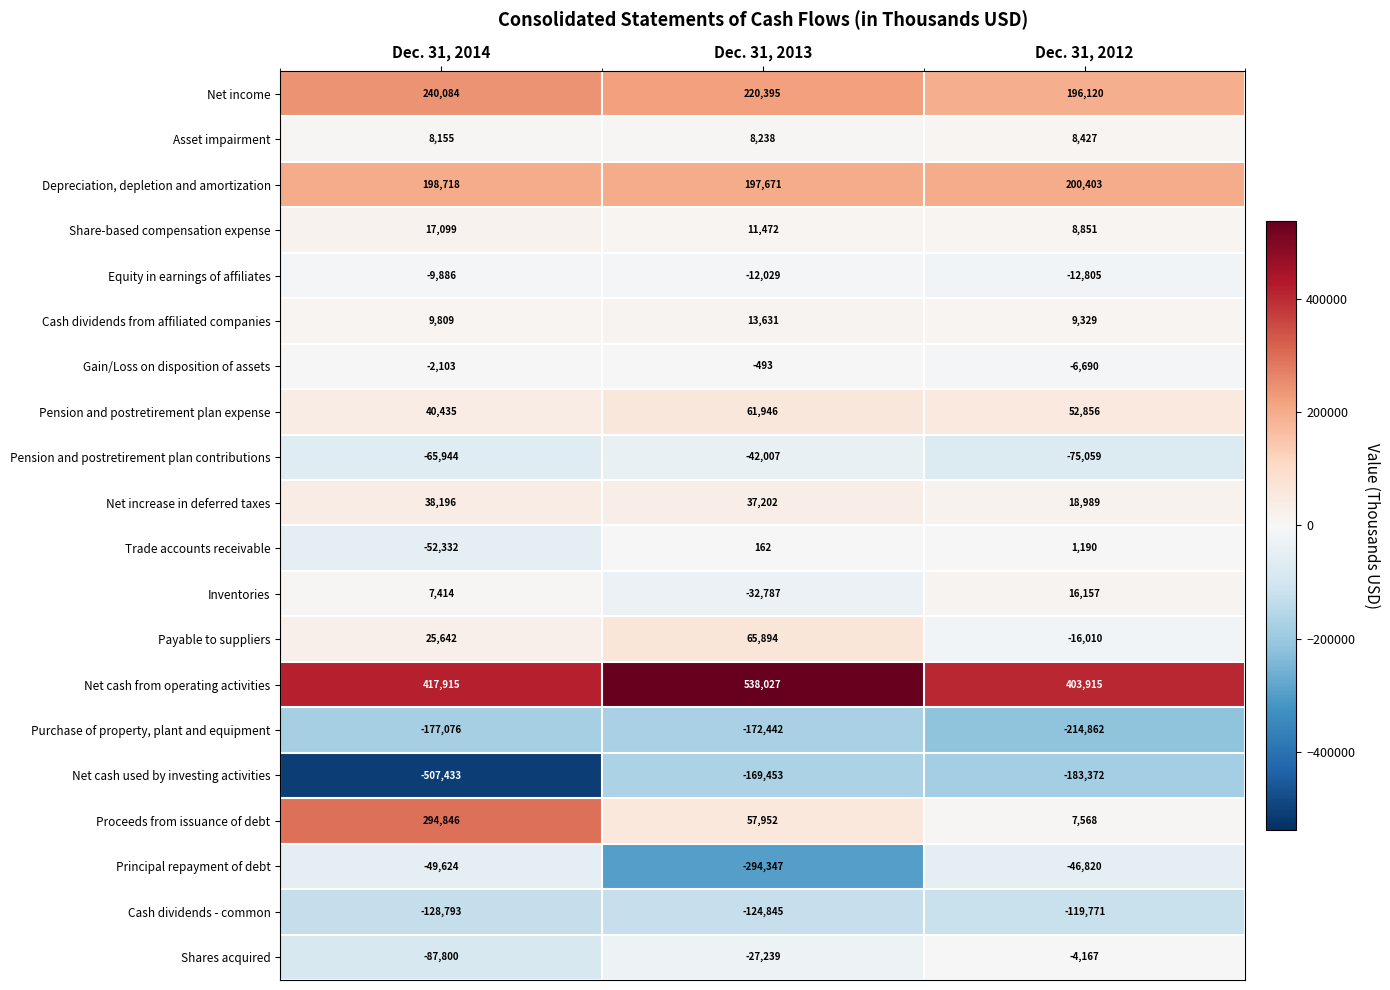

What is the difference between the Inventories values at Dec. 31, 2012 and Dec. 31, 2013?

48944